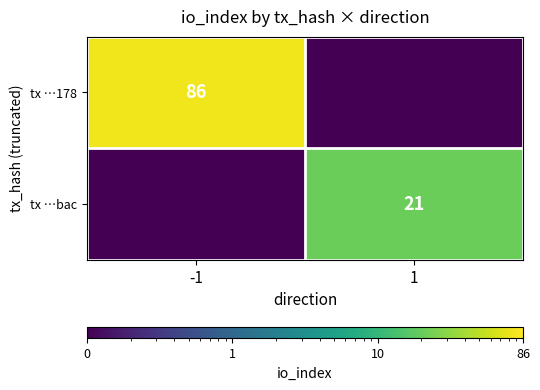

Count the number of data series in this chart.

2